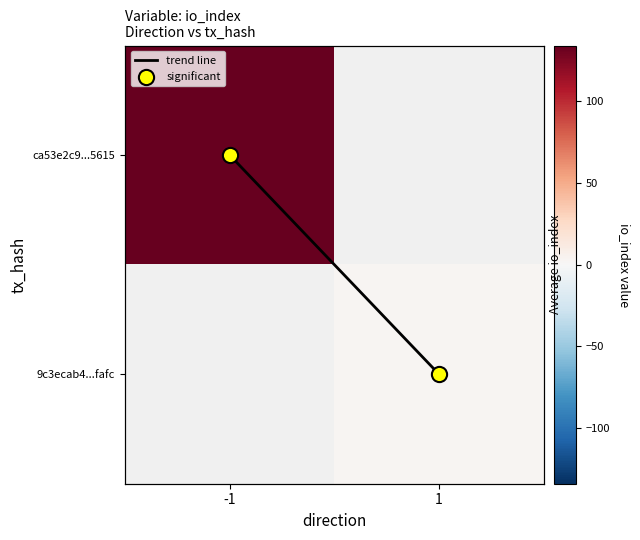

What is the spread (max minus min) of values at 1?

2.0